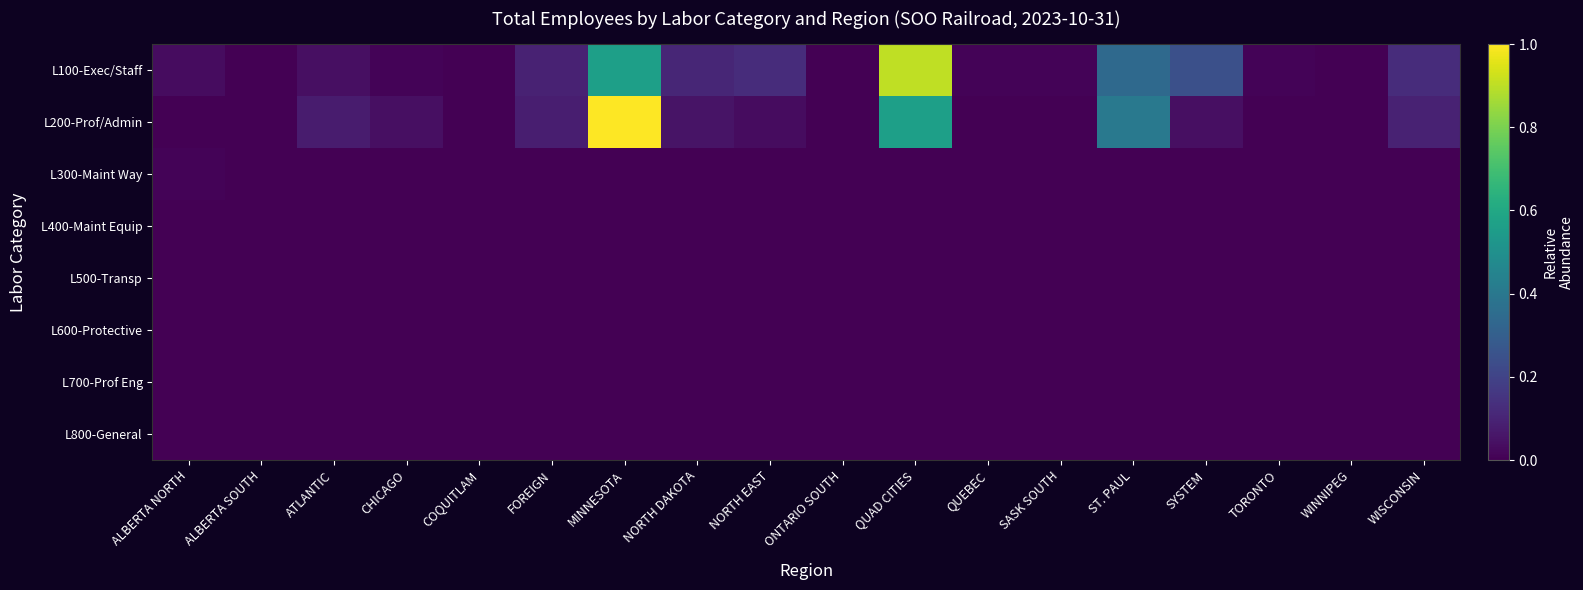

Reading right to left, list all the values displayed in this chart.

L100-Exec/Staff: WISCONSIN=0.1	WINNIPEG=0.0	TORONTO=0.0	SYSTEM=0.2	ST. PAUL=0.3	SASK SOUTH=0.0	QUEBEC=0.0	QUAD CITIES=0.9	ONTARIO SOUTH=0.0	NORTH EAST=0.1	NORTH DAKOTA=0.1	MINNESOTA=0.6	FOREIGN=0.1	COQUITLAM=0.0	CHICAGO=0.0	ATLANTIC=0.0	ALBERTA SOUTH=0.0	ALBERTA NORTH=0.0
L200-Prof/Admin: WISCONSIN=0.1	WINNIPEG=0.0	TORONTO=0.0	SYSTEM=0.0	ST. PAUL=0.4	SASK SOUTH=0.0	QUEBEC=0.0	QUAD CITIES=0.6	ONTARIO SOUTH=0.0	NORTH EAST=0.0	NORTH DAKOTA=0.1	MINNESOTA=1.0	FOREIGN=0.1	COQUITLAM=0.0	CHICAGO=0.0	ATLANTIC=0.1	ALBERTA SOUTH=0.0	ALBERTA NORTH=0.0
L300-Maint Way: WISCONSIN=0.0	WINNIPEG=0.0	TORONTO=0.0	SYSTEM=0.0	ST. PAUL=0.0	SASK SOUTH=0.0	QUEBEC=0.0	QUAD CITIES=0.0	ONTARIO SOUTH=0.0	NORTH EAST=0.0	NORTH DAKOTA=0.0	MINNESOTA=0.0	FOREIGN=0.0	COQUITLAM=0.0	CHICAGO=0.0	ATLANTIC=0.0	ALBERTA SOUTH=0.0	ALBERTA NORTH=0.0
L400-Maint Equip: WISCONSIN=0.0	WINNIPEG=0.0	TORONTO=0.0	SYSTEM=0.0	ST. PAUL=0.0	SASK SOUTH=0.0	QUEBEC=0.0	QUAD CITIES=0.0	ONTARIO SOUTH=0.0	NORTH EAST=0.0	NORTH DAKOTA=0.0	MINNESOTA=0.0	FOREIGN=0.0	COQUITLAM=0.0	CHICAGO=0.0	ATLANTIC=0.0	ALBERTA SOUTH=0.0	ALBERTA NORTH=0.0
L500-Transp: WISCONSIN=0.0	WINNIPEG=0.0	TORONTO=0.0	SYSTEM=0.0	ST. PAUL=0.0	SASK SOUTH=0.0	QUEBEC=0.0	QUAD CITIES=0.0	ONTARIO SOUTH=0.0	NORTH EAST=0.0	NORTH DAKOTA=0.0	MINNESOTA=0.0	FOREIGN=0.0	COQUITLAM=0.0	CHICAGO=0.0	ATLANTIC=0.0	ALBERTA SOUTH=0.0	ALBERTA NORTH=0.0
L600-Protective: WISCONSIN=0.0	WINNIPEG=0.0	TORONTO=0.0	SYSTEM=0.0	ST. PAUL=0.0	SASK SOUTH=0.0	QUEBEC=0.0	QUAD CITIES=0.0	ONTARIO SOUTH=0.0	NORTH EAST=0.0	NORTH DAKOTA=0.0	MINNESOTA=0.0	FOREIGN=0.0	COQUITLAM=0.0	CHICAGO=0.0	ATLANTIC=0.0	ALBERTA SOUTH=0.0	ALBERTA NORTH=0.0
L700-Prof Eng: WISCONSIN=0.0	WINNIPEG=0.0	TORONTO=0.0	SYSTEM=0.0	ST. PAUL=0.0	SASK SOUTH=0.0	QUEBEC=0.0	QUAD CITIES=0.0	ONTARIO SOUTH=0.0	NORTH EAST=0.0	NORTH DAKOTA=0.0	MINNESOTA=0.0	FOREIGN=0.0	COQUITLAM=0.0	CHICAGO=0.0	ATLANTIC=0.0	ALBERTA SOUTH=0.0	ALBERTA NORTH=0.0
L800-General: WISCONSIN=0.0	WINNIPEG=0.0	TORONTO=0.0	SYSTEM=0.0	ST. PAUL=0.0	SASK SOUTH=0.0	QUEBEC=0.0	QUAD CITIES=0.0	ONTARIO SOUTH=0.0	NORTH EAST=0.0	NORTH DAKOTA=0.0	MINNESOTA=0.0	FOREIGN=0.0	COQUITLAM=0.0	CHICAGO=0.0	ATLANTIC=0.0	ALBERTA SOUTH=0.0	ALBERTA NORTH=0.0